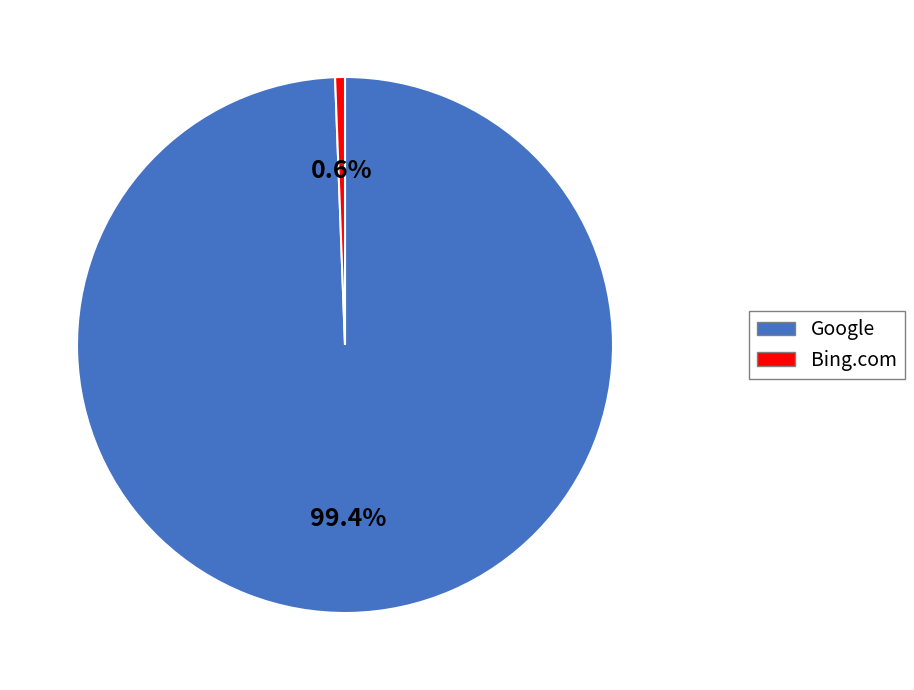

Does any single category account for the majority?

Yes